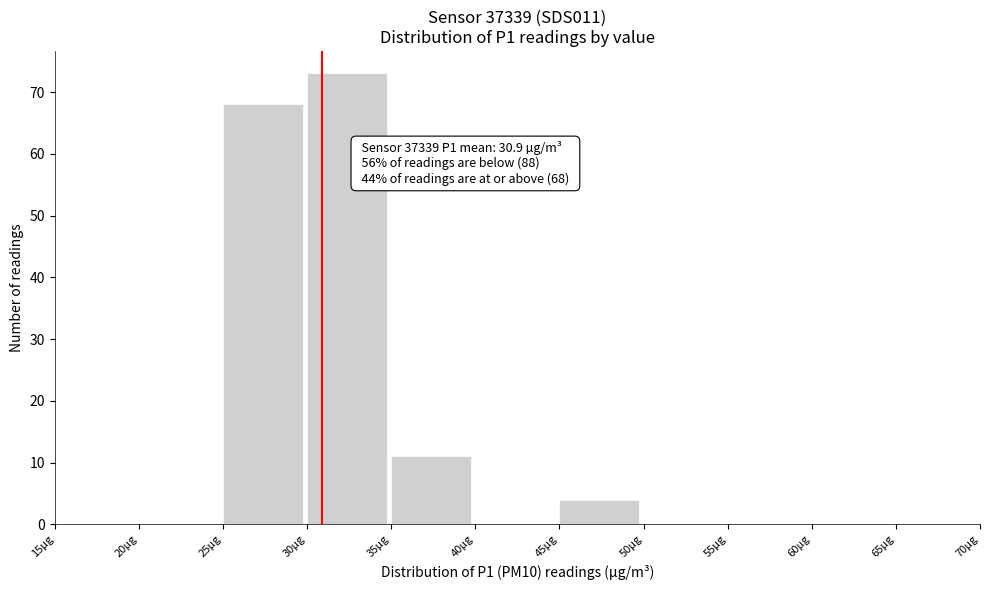

Over which range of the x-axis is the bar tallest?

30 to 35